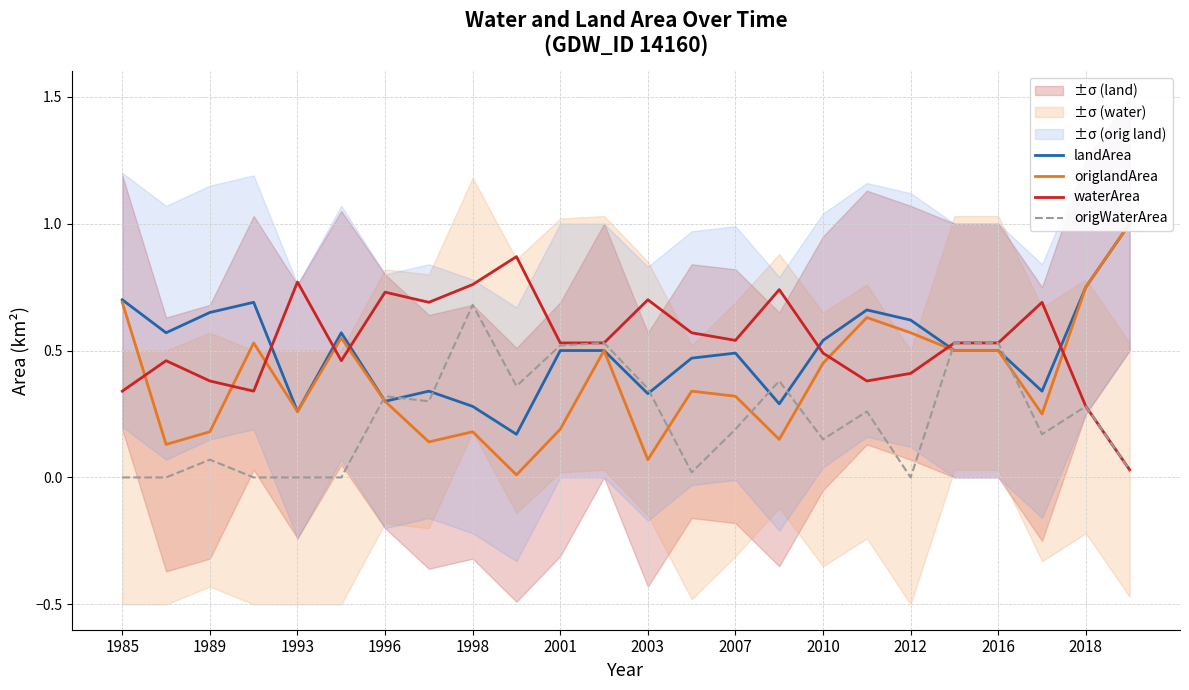

What is the average value of the origlandArea series?

0.4